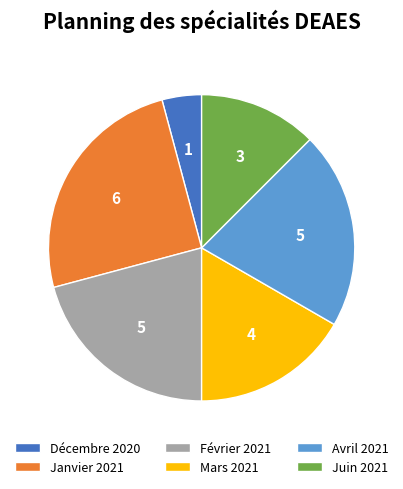

Combined, do Janvier 2021 and Juin 2021 account for over 50%?

No